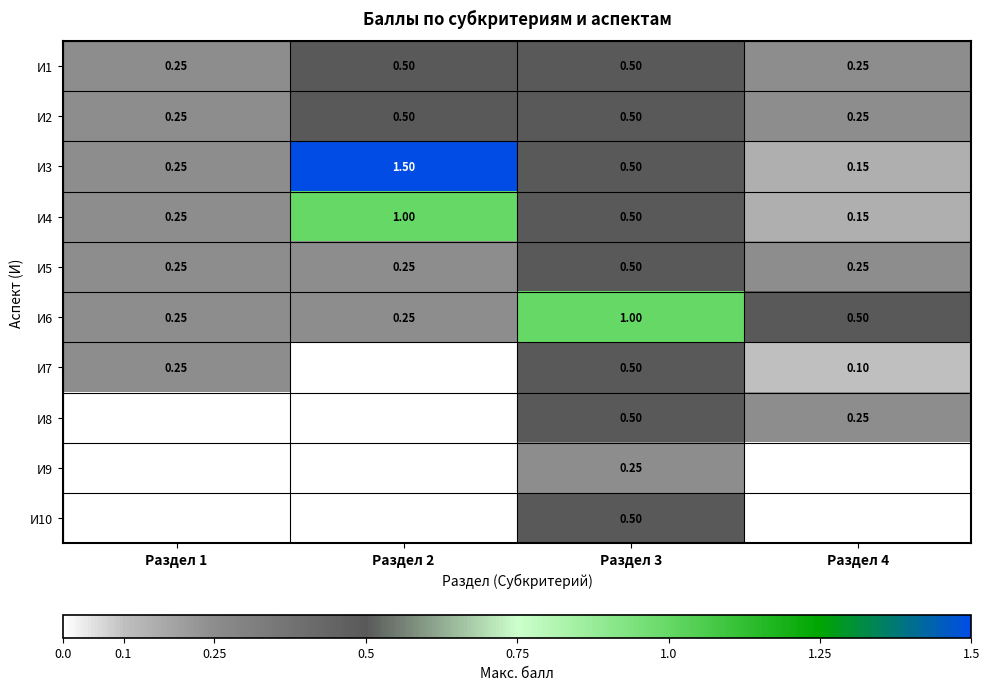

Which series has the widest spread of values?

И3